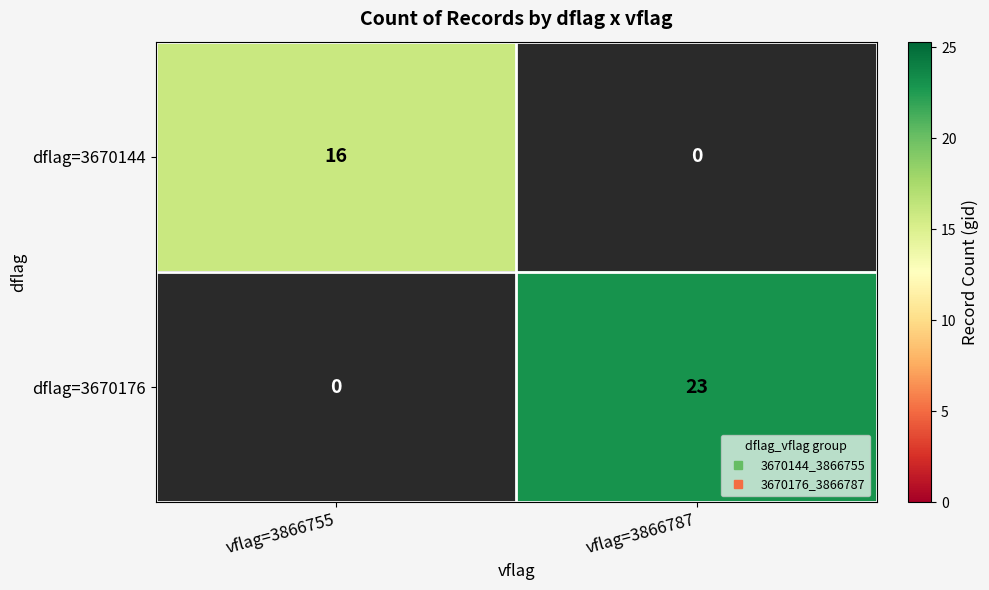

List the series in order of their overall mean, lowest first.

dflag=3670144, dflag=3670176